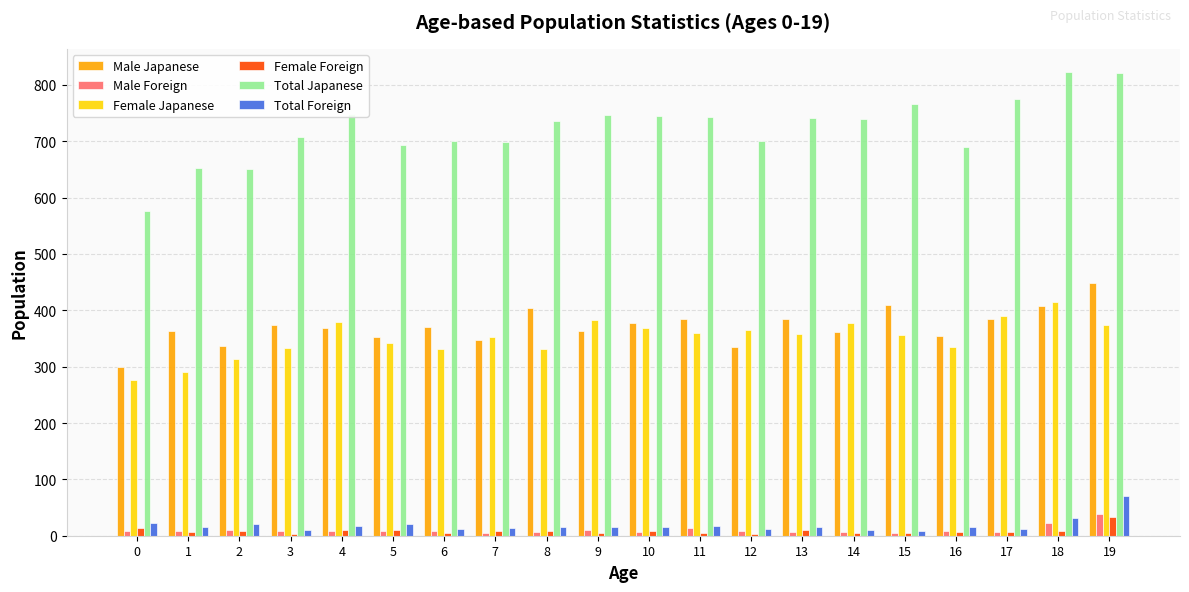

Which series has the largest range (max minus min)?

Total Japanese